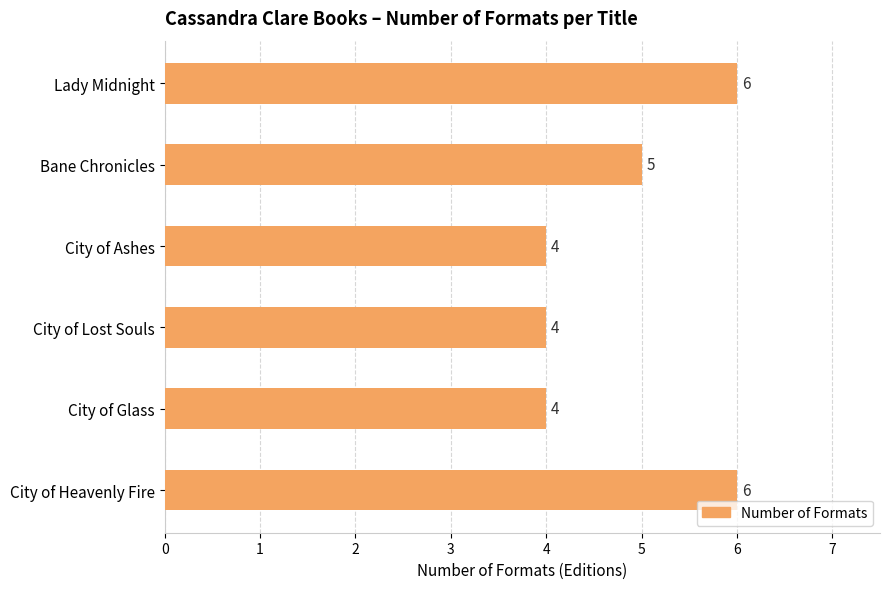

Where is the data nearest to the value 5?

Bane Chronicles